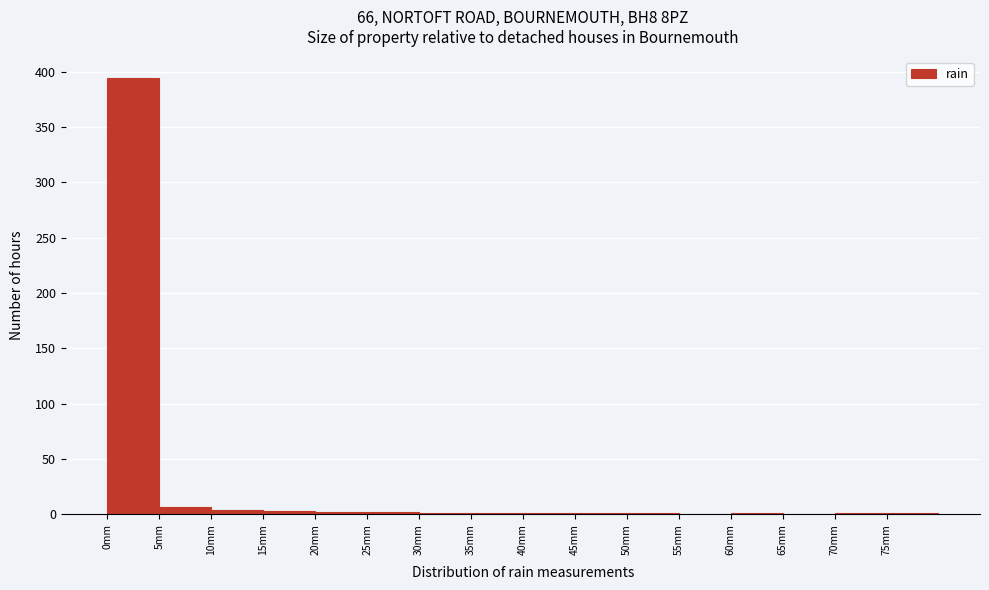

Reading left to right, list every bar in this chart as the range it spans on the x-axis followed by its height. The values are not printed on the chart, so give them approximately, as read against the axis.

0 to 5: 395
5 to 10: 5
10 to 15: under 5
15 to 20: under 5
20 to 25: under 5
25 to 30: under 5
30 to 35: under 5
35 to 40: under 5
40 to 45: under 5
45 to 50: under 5
50 to 55: under 5
55 to 60: 0
60 to 65: under 5
65 to 70: 0
70 to 75: under 5
75 to 80: under 5